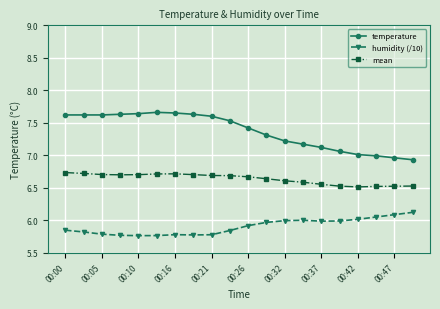

What is the minimum value for mean?

6.5